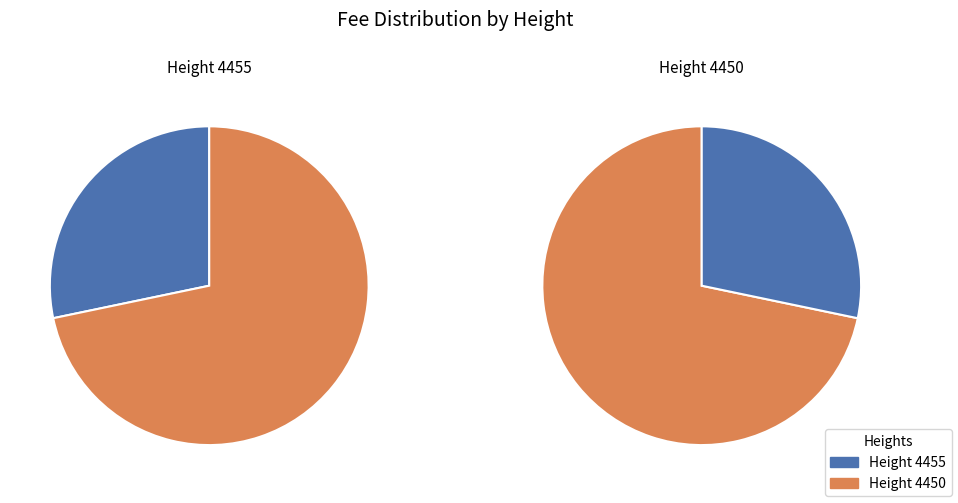

True or false: 4450 accounts for 65% of the total.

False